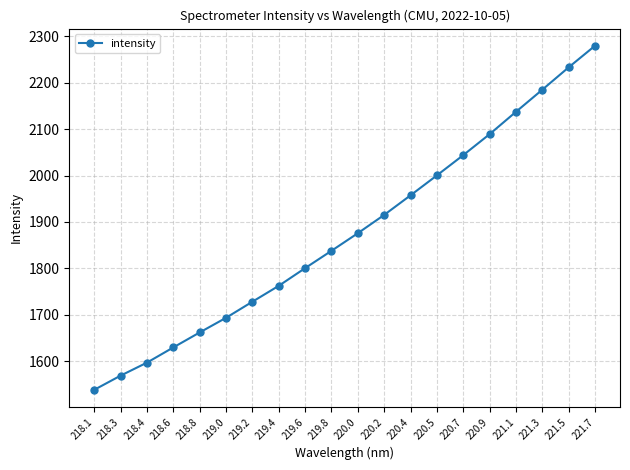

What is the sum of all values?

37535.0